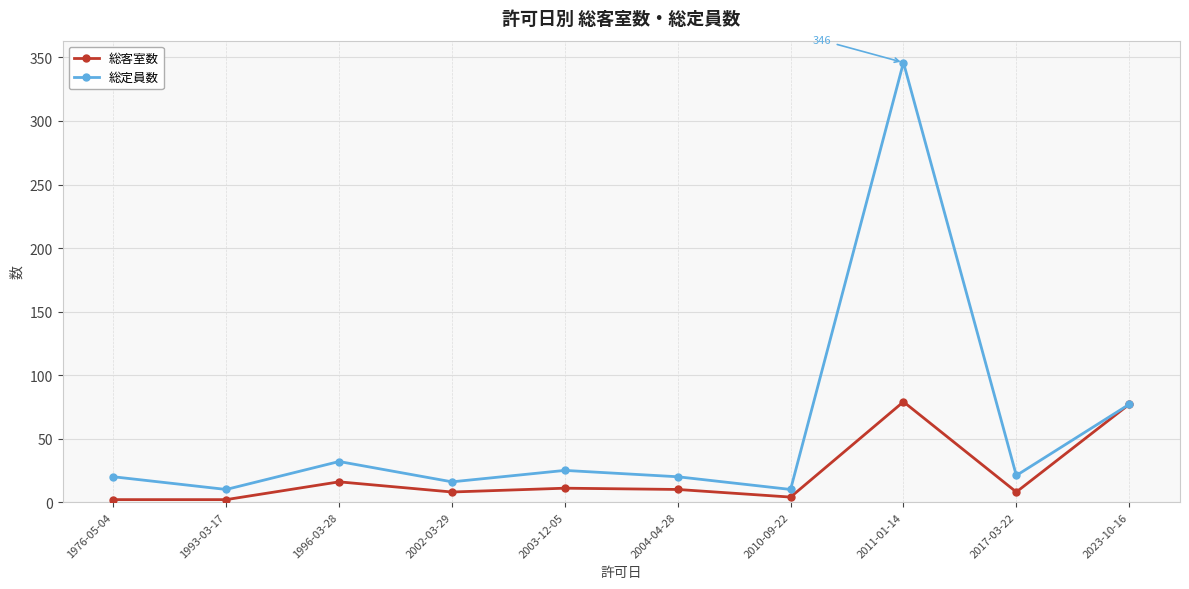

Is this an area chart (filled region under the line)?

No